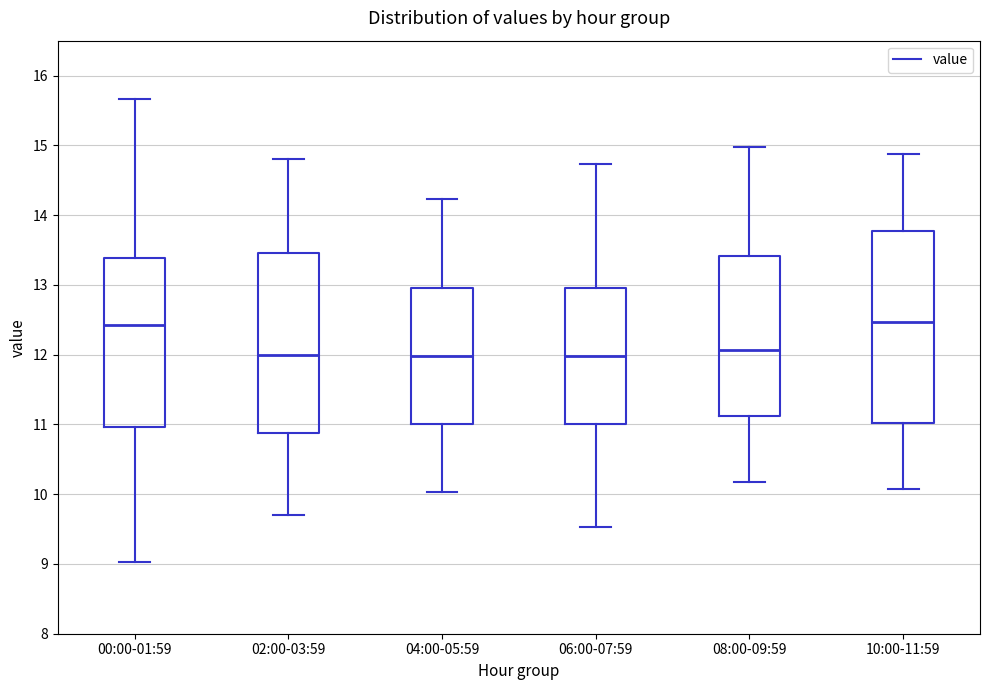

Where does the lower whisker of the box for 08:00-09:59 end on the y-axis? The values are not printed on the chart, so give them approximately, as read against the axis.

10.2